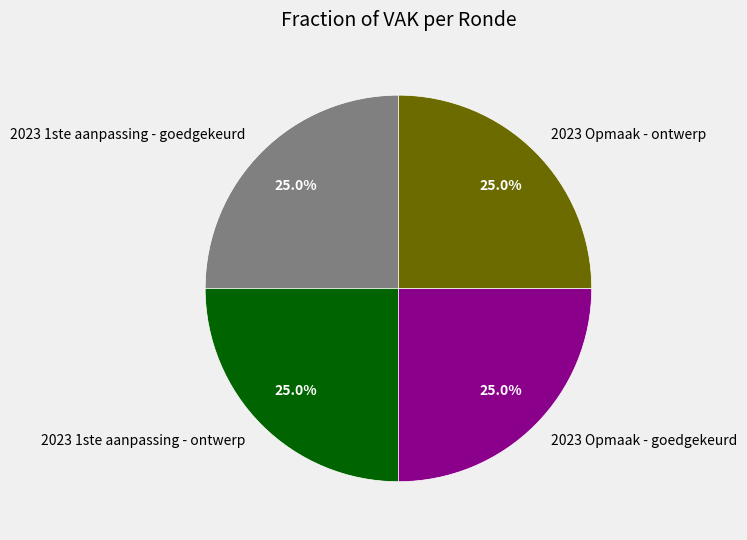

To the nearest percent, what is the combined percentage of 2023 Opmaak - ontwerp and 2023 Opmaak - goedgekeurd?

50%